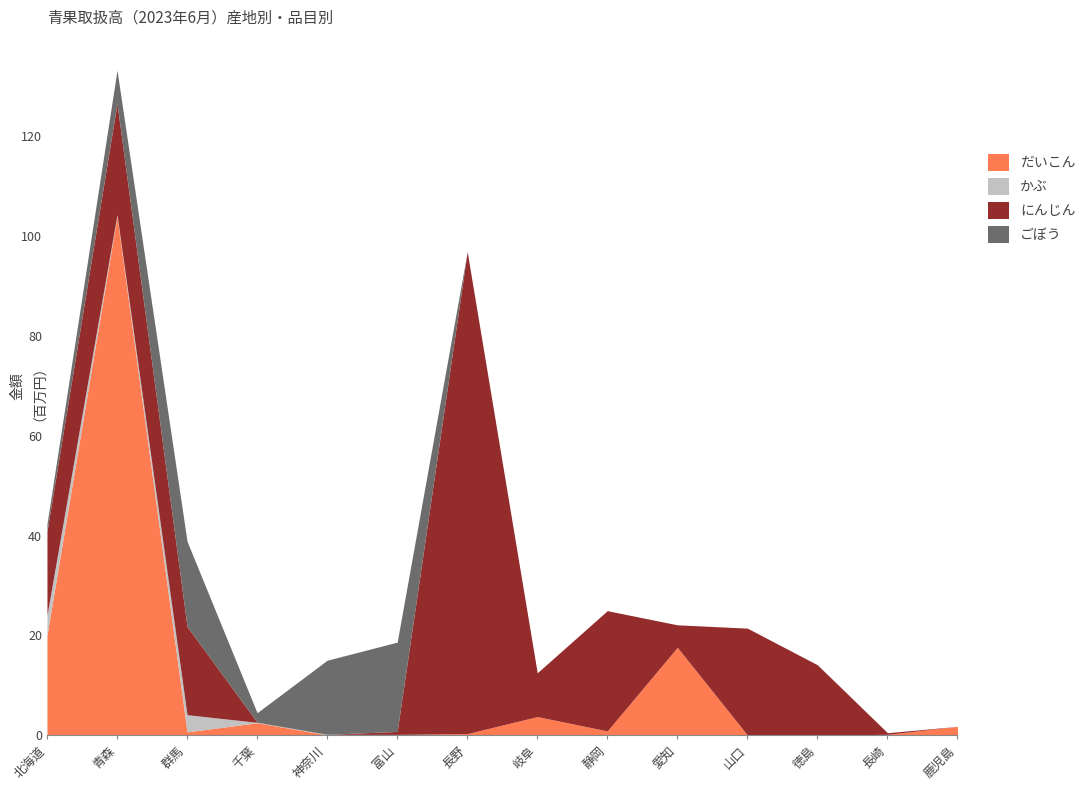

Reading left to right, transcribe all the data shown in this chart.

だいこん: 20041940	103990644	683271	2501354	91660	172152	335567	3742956	872262	17621139	58320	10886	191808	1785772
かぶ: 4049525	347922	3442597	88257	95384	0	0	0	0	0	0	0	0	0
にんじん: 16773708	22286157	17673787	36612	9256	592217	96556824	8768716	24090789	4508438	21405948	14115285	318887	0
ごぼう: 1512000	6639502	17076261	1890357	14841397	17895989	0	0	0	0	0	0	0	0